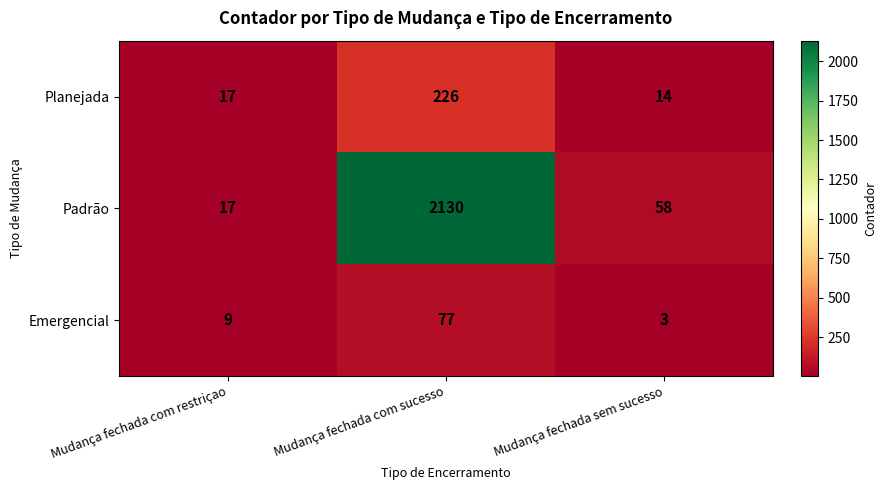

True or false: Padrão has a value of 84 at Mudança fechada sem sucesso.

False